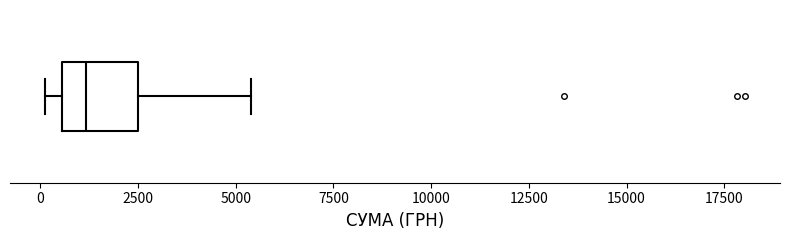

Transcribe this box plot: give where the median line is, the range the box spans, and where the two whiskers end, as read against the x-axis. The values are not printed on the chart, so give them approximately, as read against the axis.

median 1000, box 500 to 2500, whiskers 0 to 5500